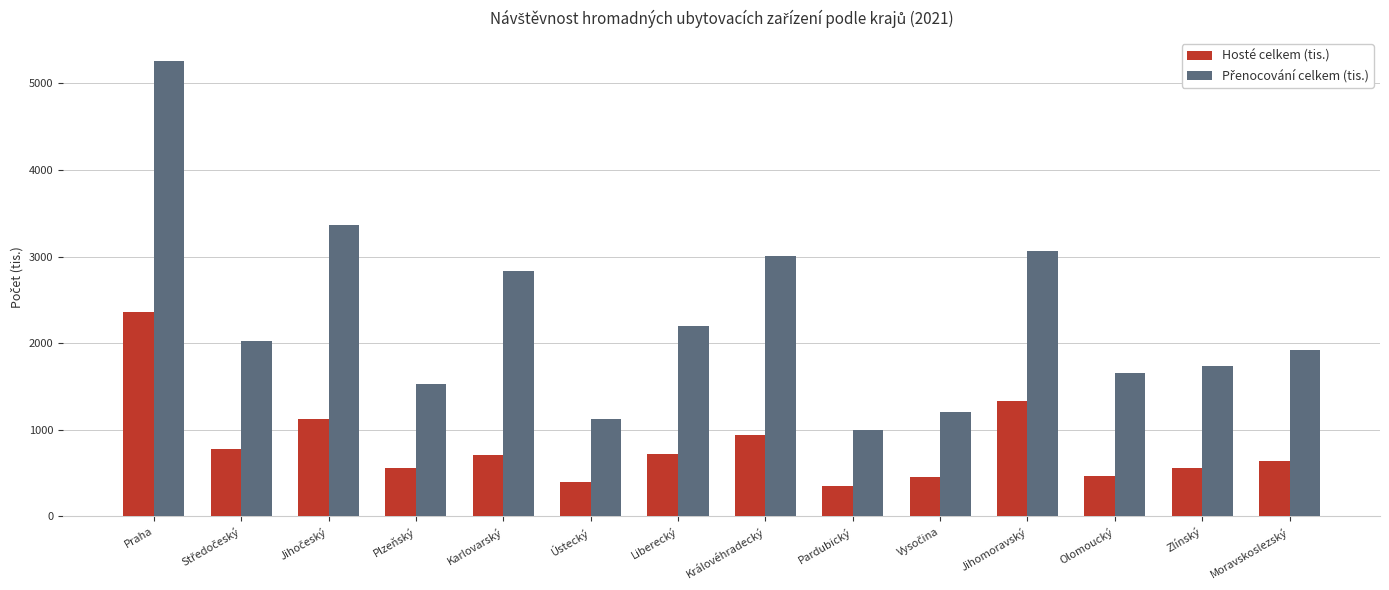

At which label is Hosté celkem (tis.) closest to 1352?

Jihomoravský